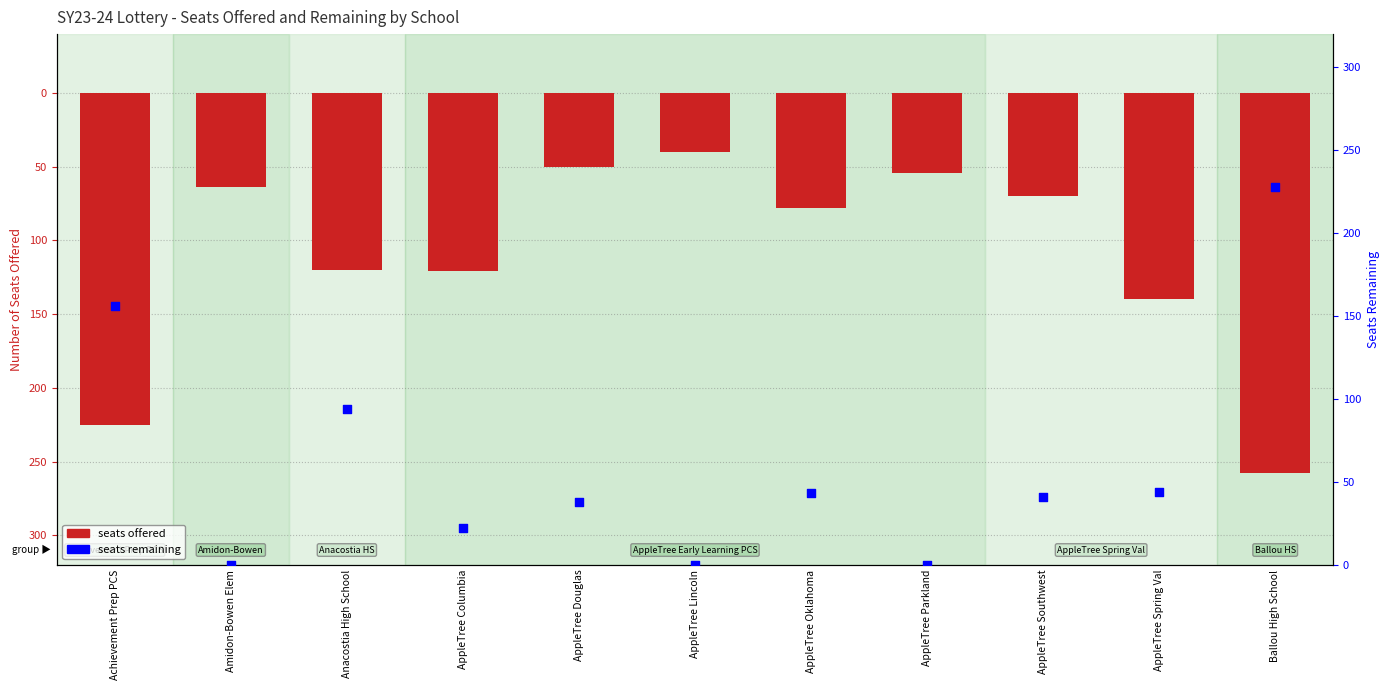

At which category is the sum across all series the highest?

AppleTree Douglas